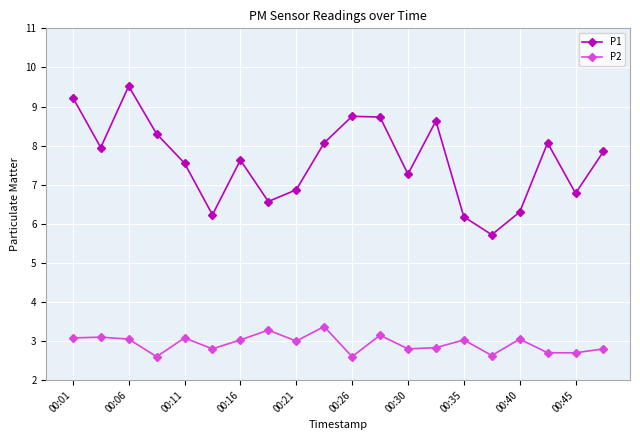

Does the chart have visible grid lines?

Yes